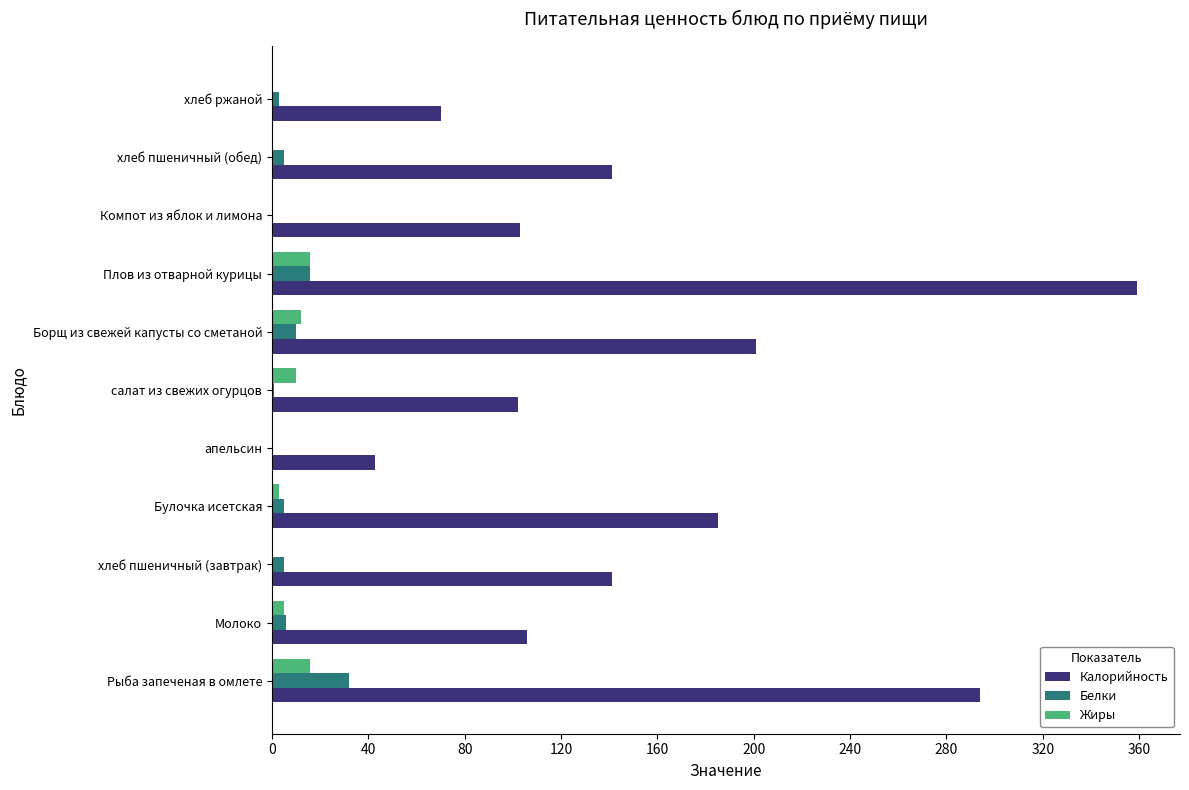

Is it true that Жиры equals 16.0 at Плов из отварной курицы?

True